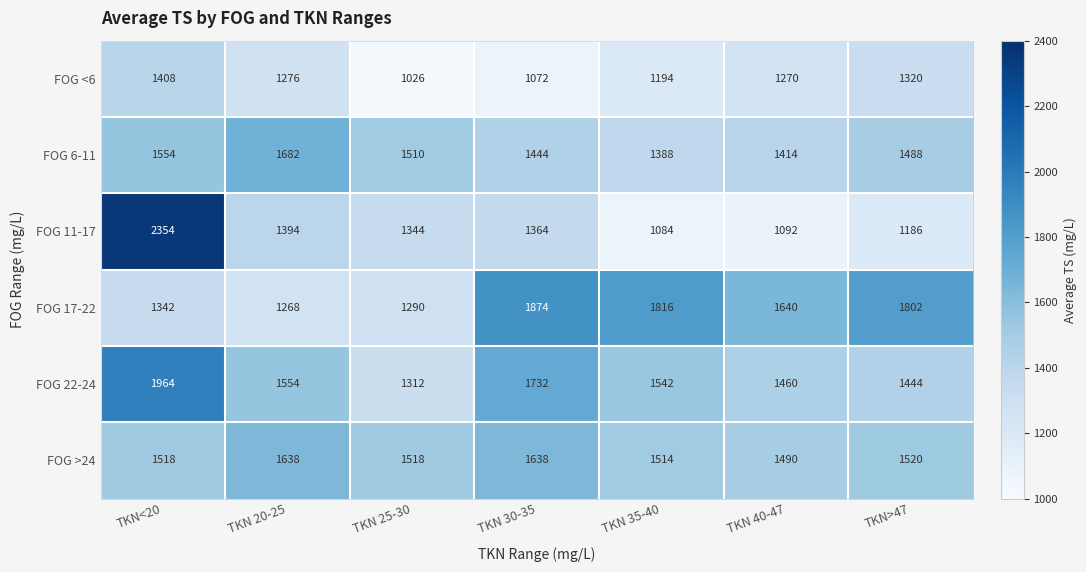

What is the difference between the second highest and second lowest values in the FOG 6-11 series?

140